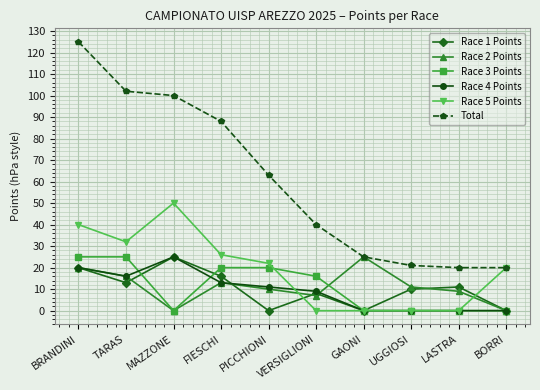

At how many categories does at least one series exceed 99?

3